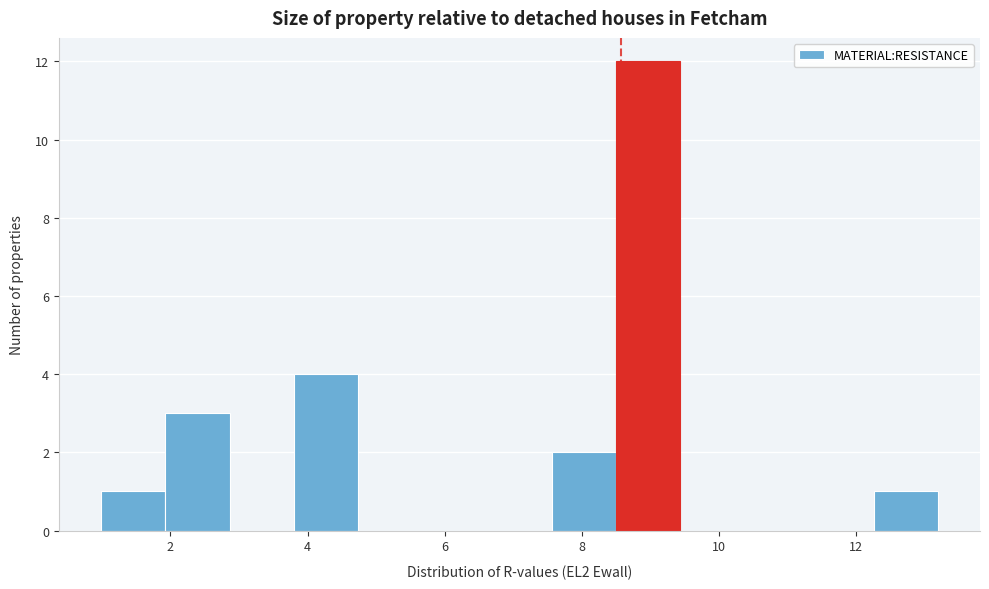

Reading left to right, transcribe this chart: for each bar, give the range it covers on the x-axis and its height. Neither the bar edges nor the heights are printed on the chart, so give them approximately, as read against the axes.

1.0 to 2.0: 1
2.0 to 2.8: 3
2.8 to 3.8: 0
3.8 to 4.8: 4
4.8 to 5.6: 0
5.6 to 6.6: 0
6.6 to 7.6: 0
7.6 to 8.6: 2
8.6 to 9.4: 12
9.4 to 10.4: 0
10.4 to 11.4: 0
11.4 to 12.2: 0
12.2 to 13.2: 1